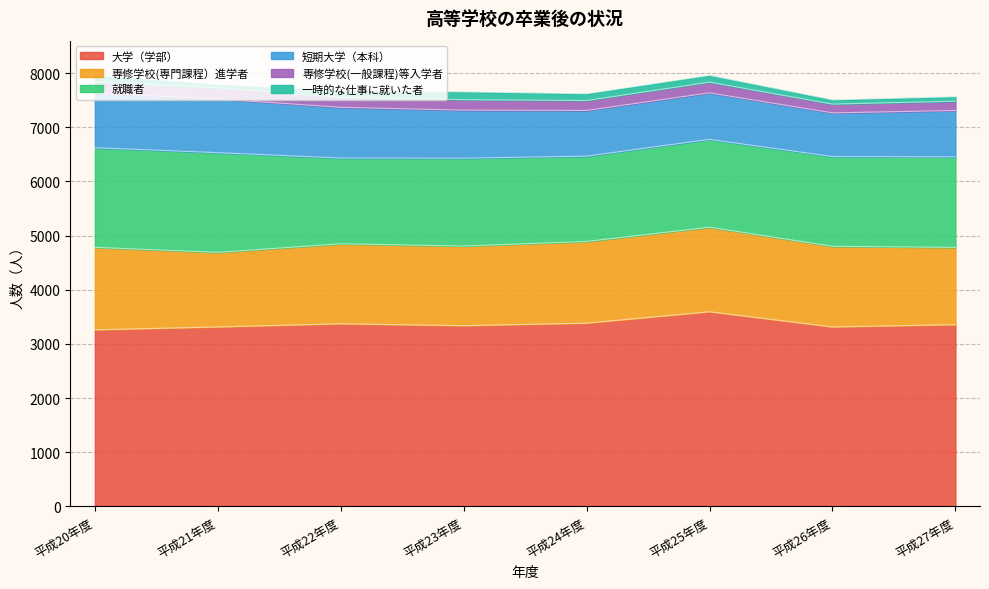

True or false: 短期大学（本科） and 大学（学部） intersect in this chart.

False